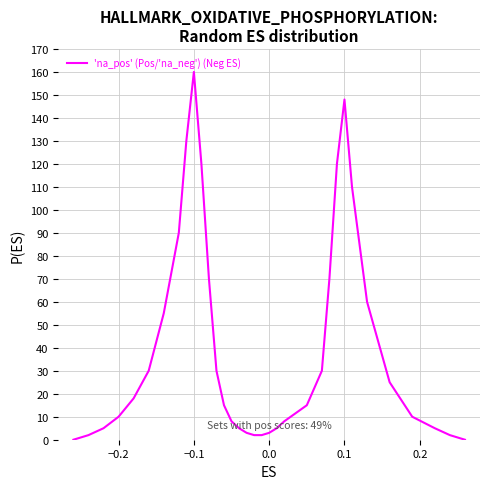

Does the chart display data point markers on the line(s)?

No